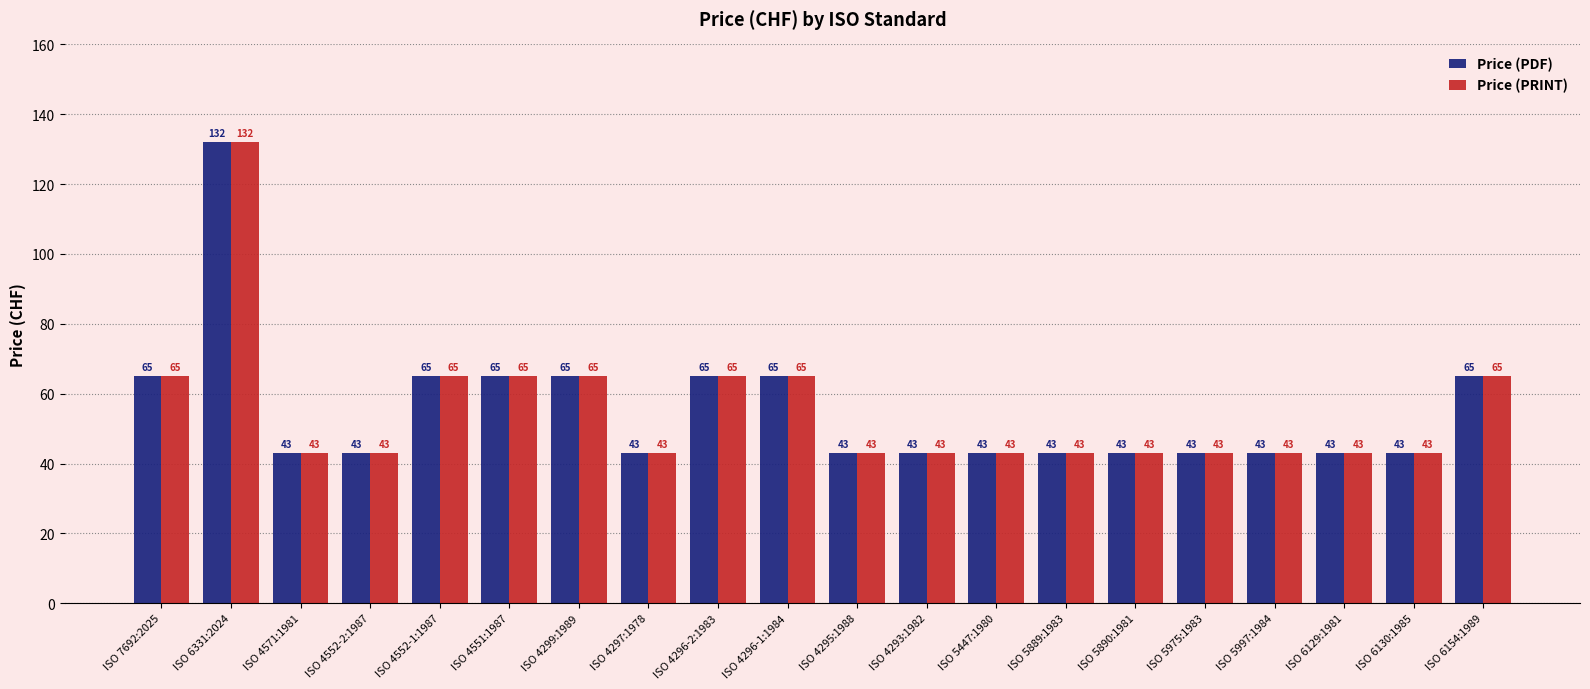

What is the label of the 6th bar from the right?

ISO 5890:1981